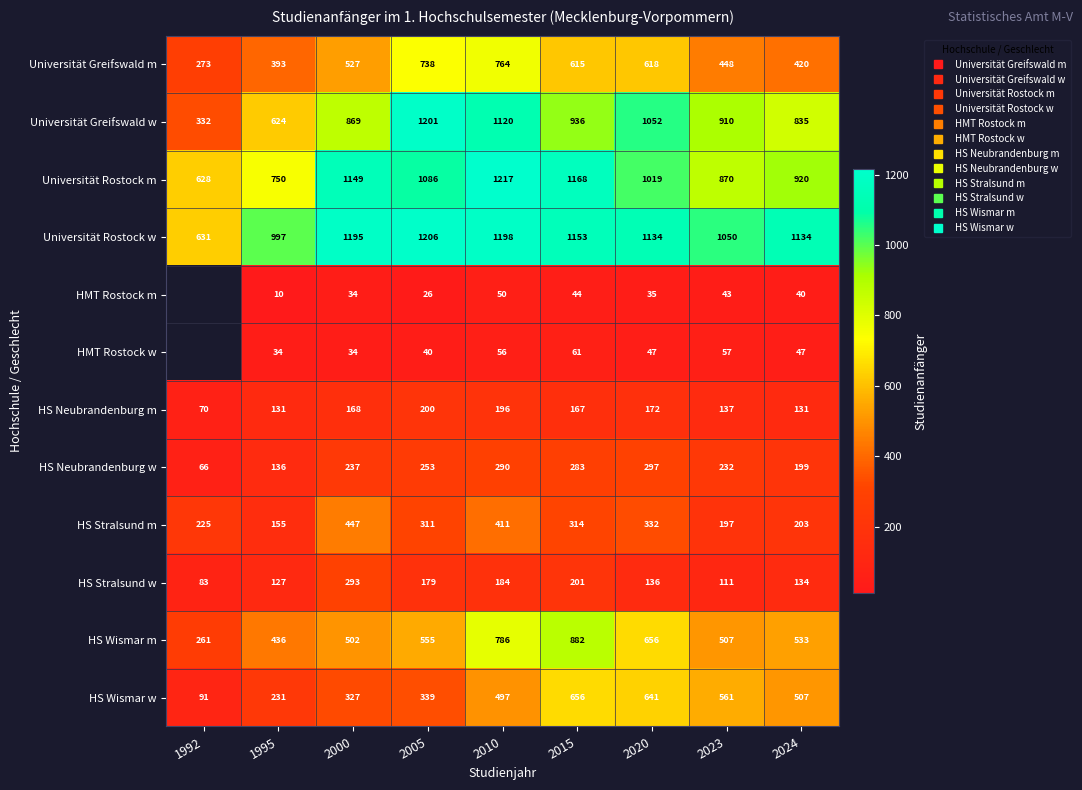

What is the approximate value of HS Wismar m at 2015?

882.0